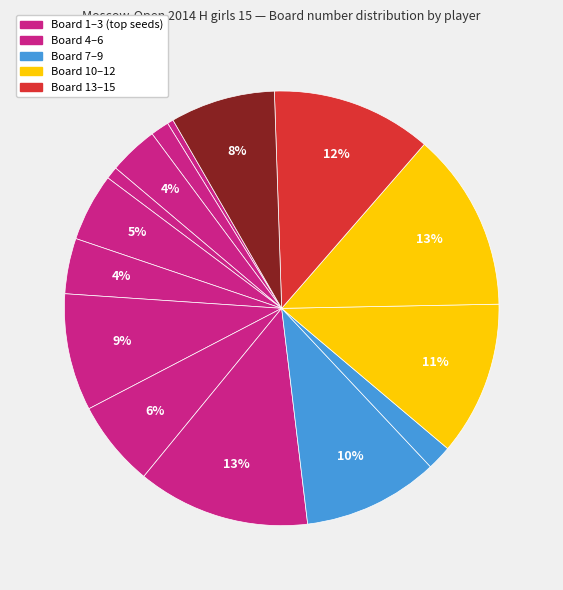

Is there a majority slice in this chart?

No